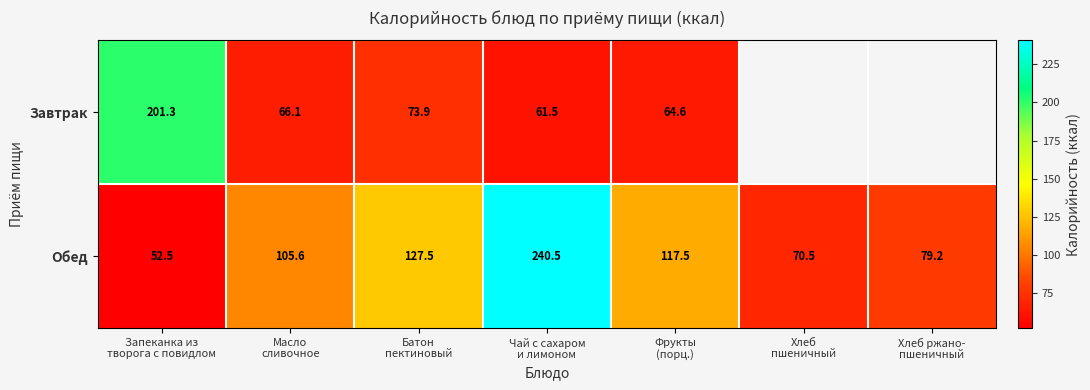

What is the sum of all Обед values?

793.3